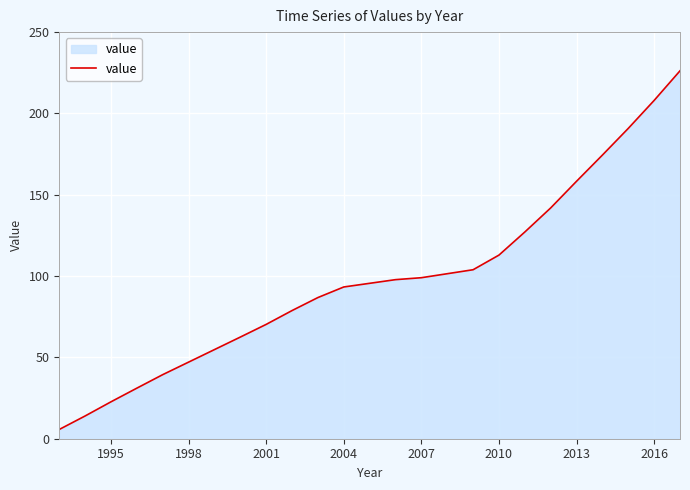

What is the greatest value displayed?

226.2